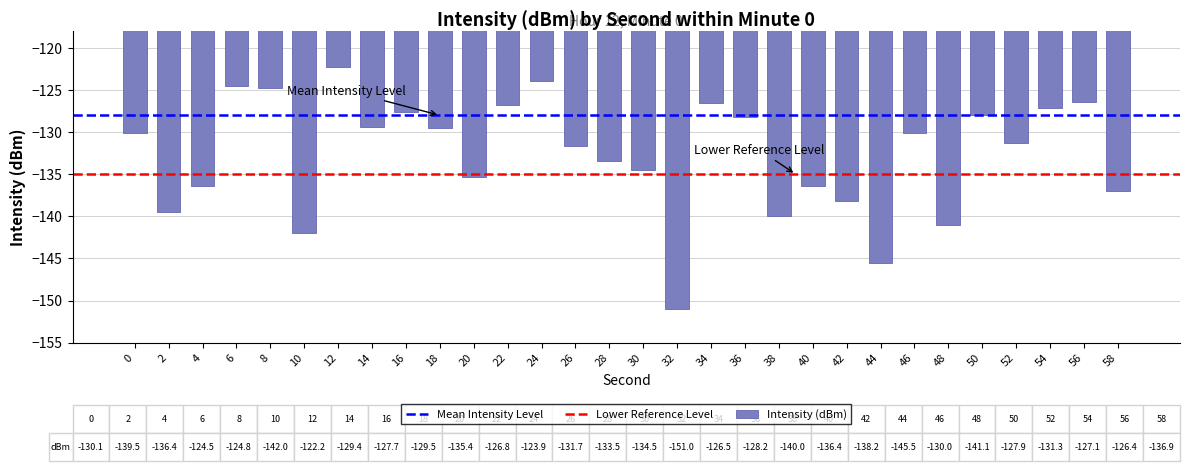

What is the greatest value displayed?

-122.2